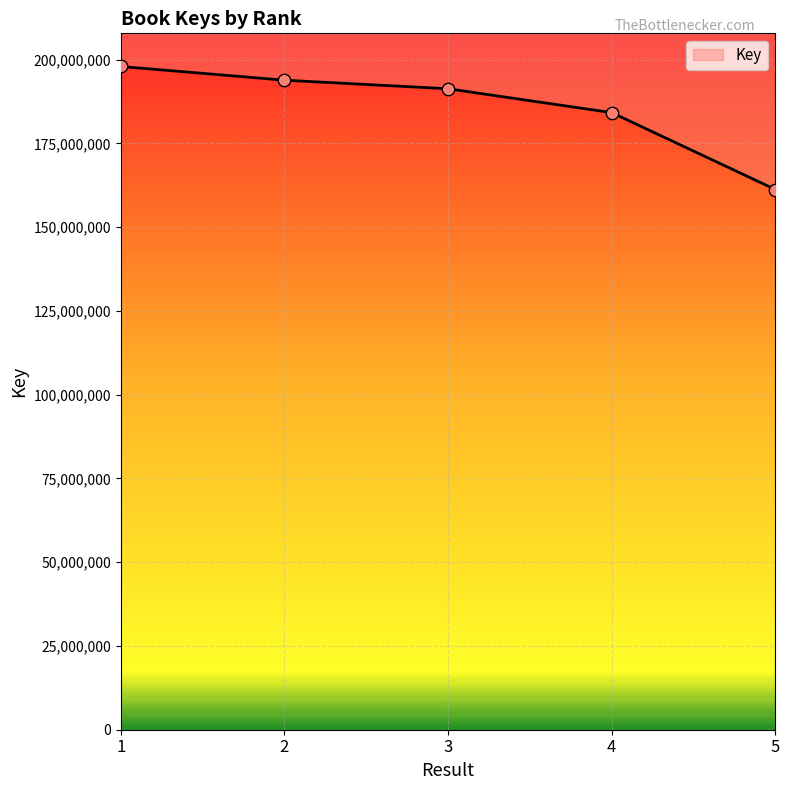

Which has a higher value, 4 or 1?

1